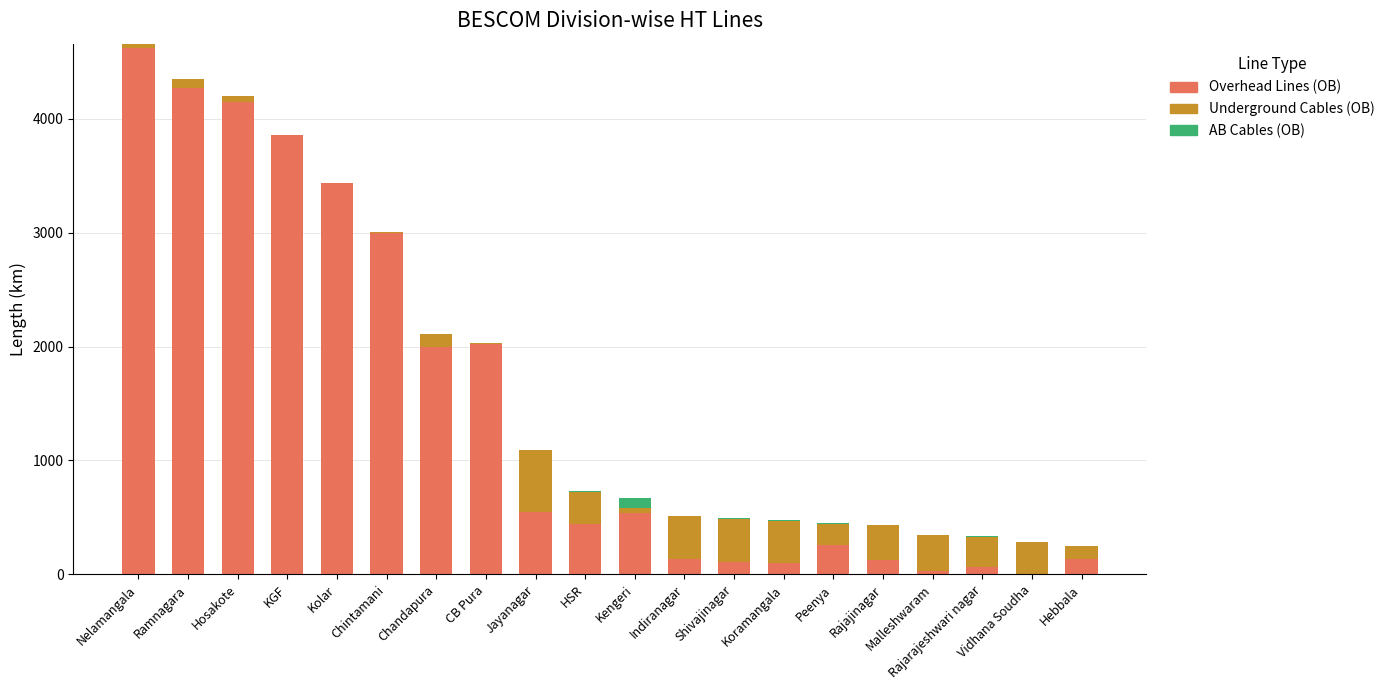

What value does the Overhead Lines (OB) series have at Ramnagara?

4270.7